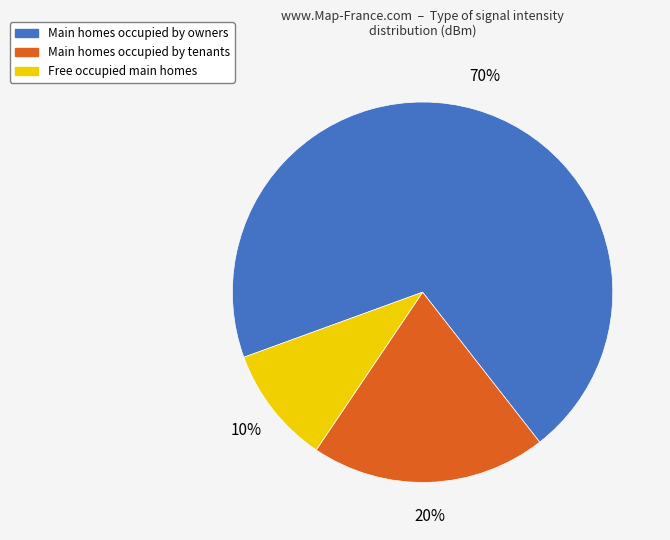

Is there a majority slice in this chart?

Yes